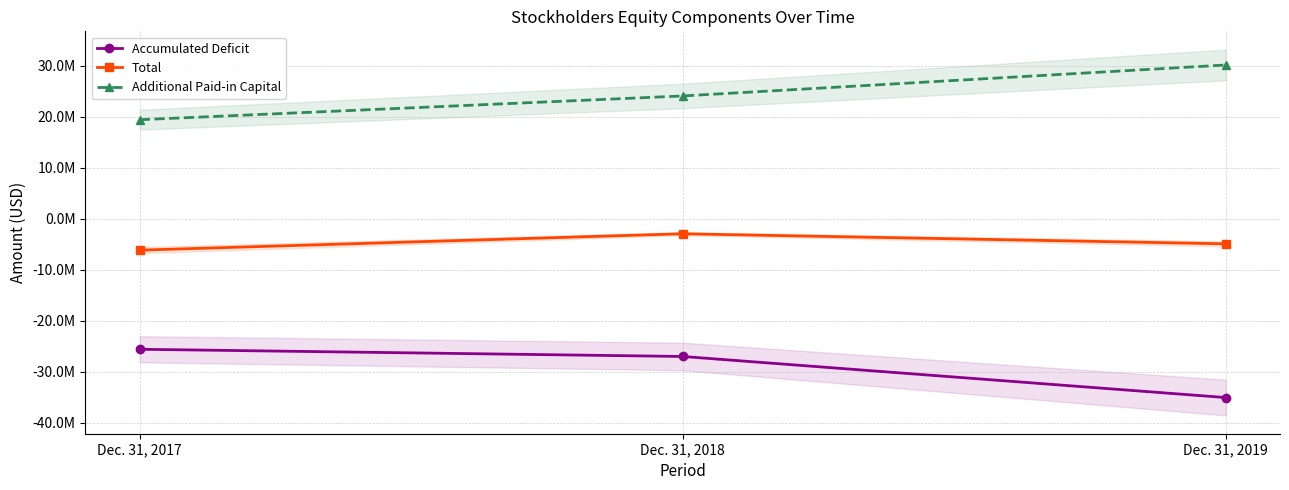

What is the difference between the Additional Paid-in Capital values at Dec. 31, 2017 and Dec. 31, 2019?

10721385